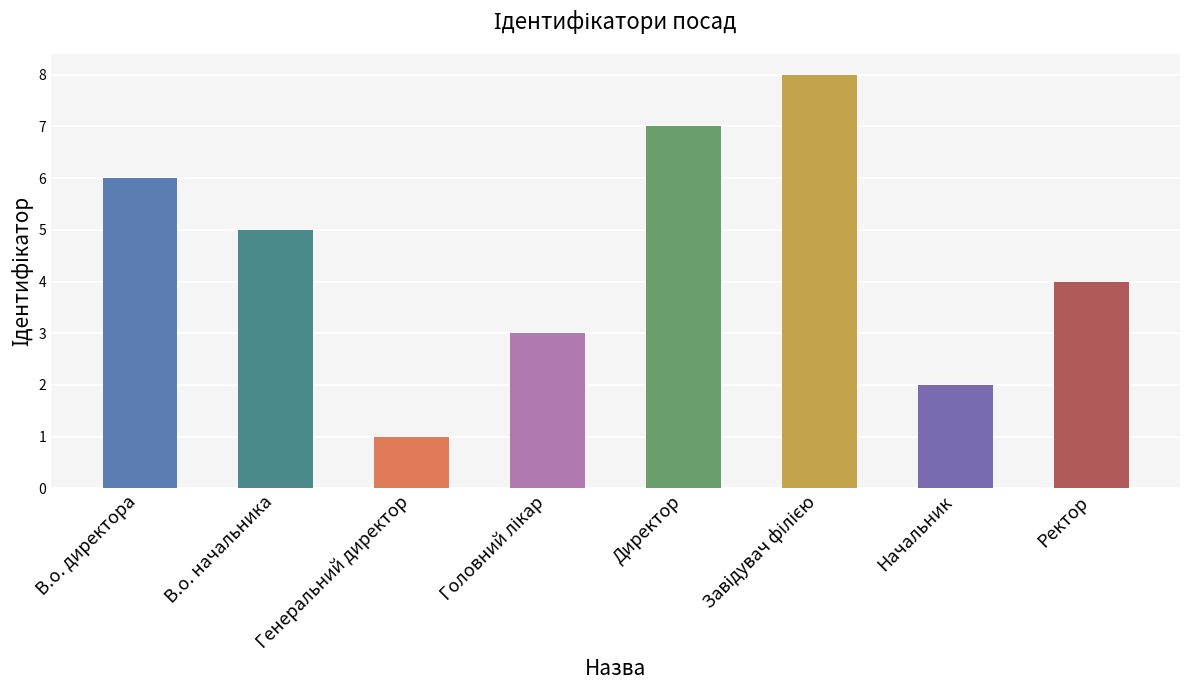

Is it true that the value at Генеральний директор is 0?

False